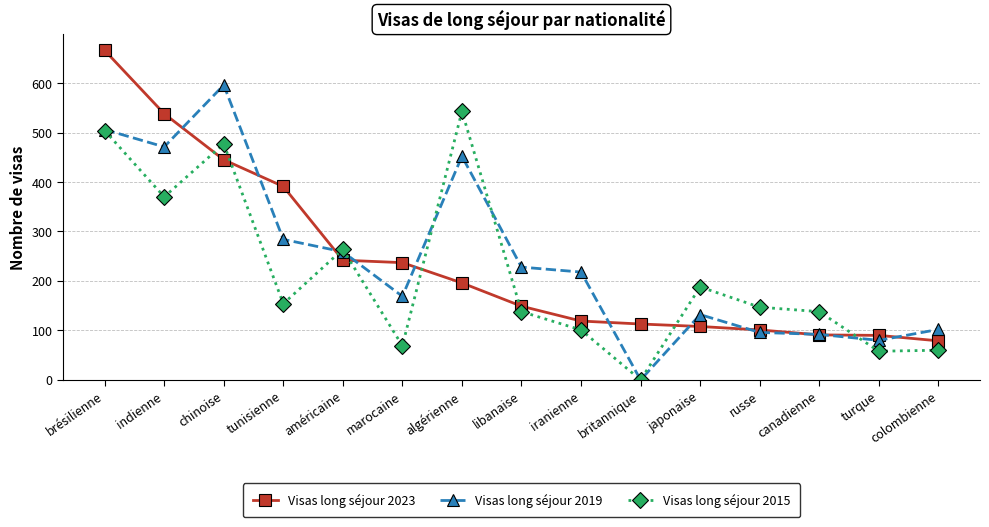

What are all the series names shown in the legend?

Visas long séjour 2023, Visas long séjour 2019, Visas long séjour 2015